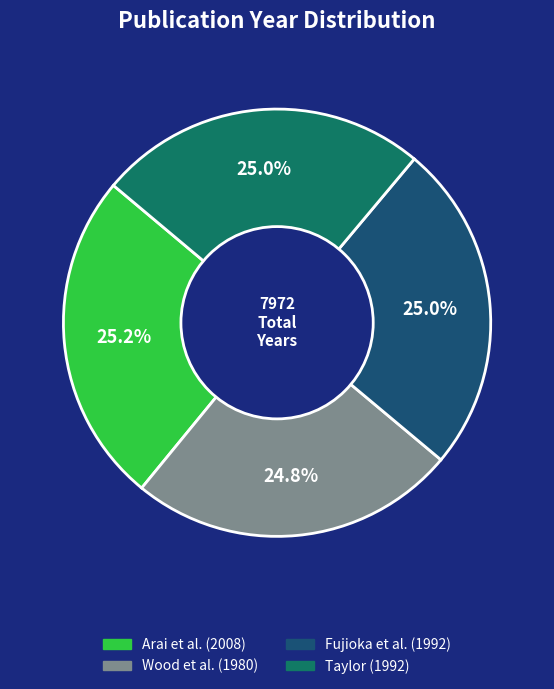

What is the ratio of the value at Wood et al. (1980) to the value at Arai et al. (2008)?

1.0